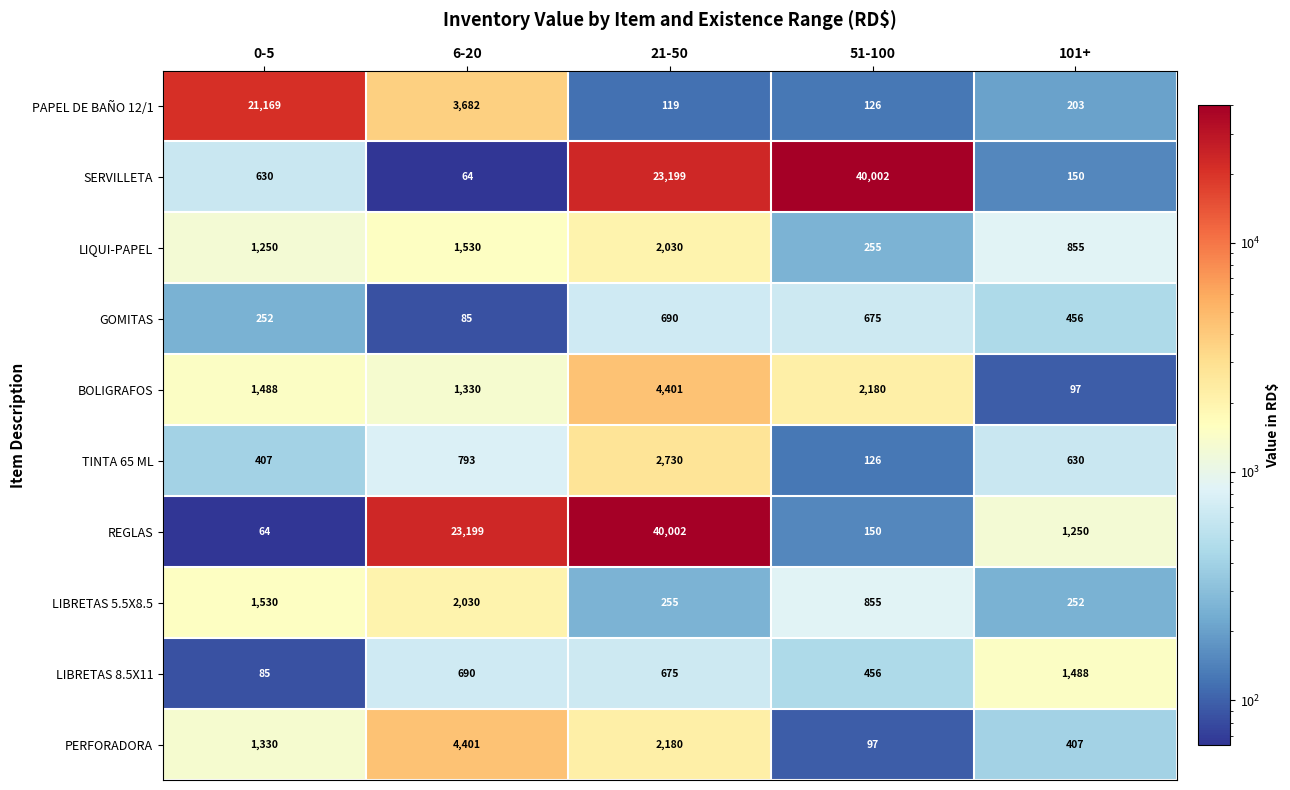

Is it true that LIBRETAS 5.5X8.5 equals 255 at 21-50?

True